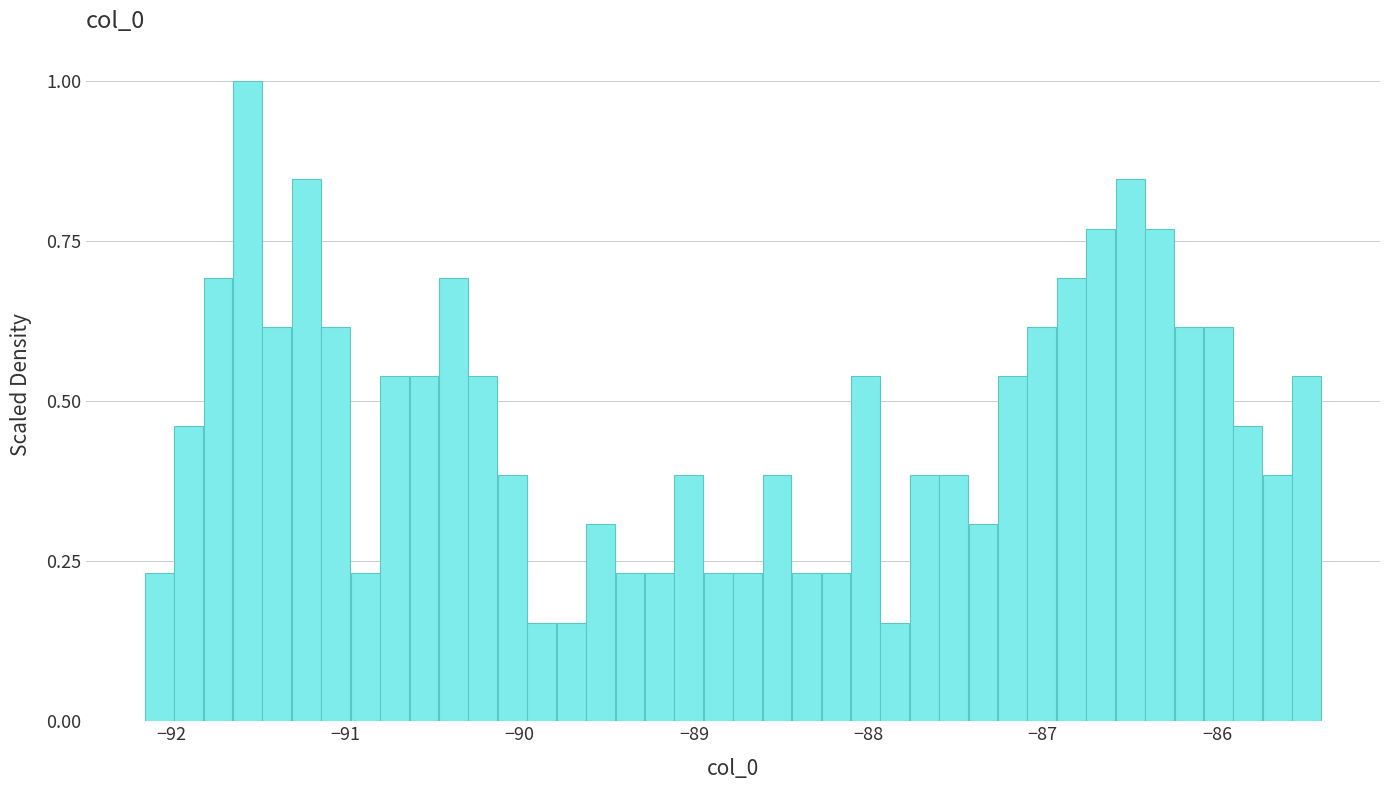

Around what value on the x-axis is the tallest bar? Give the approximate position of its centre, as read against the axis.

-91.6